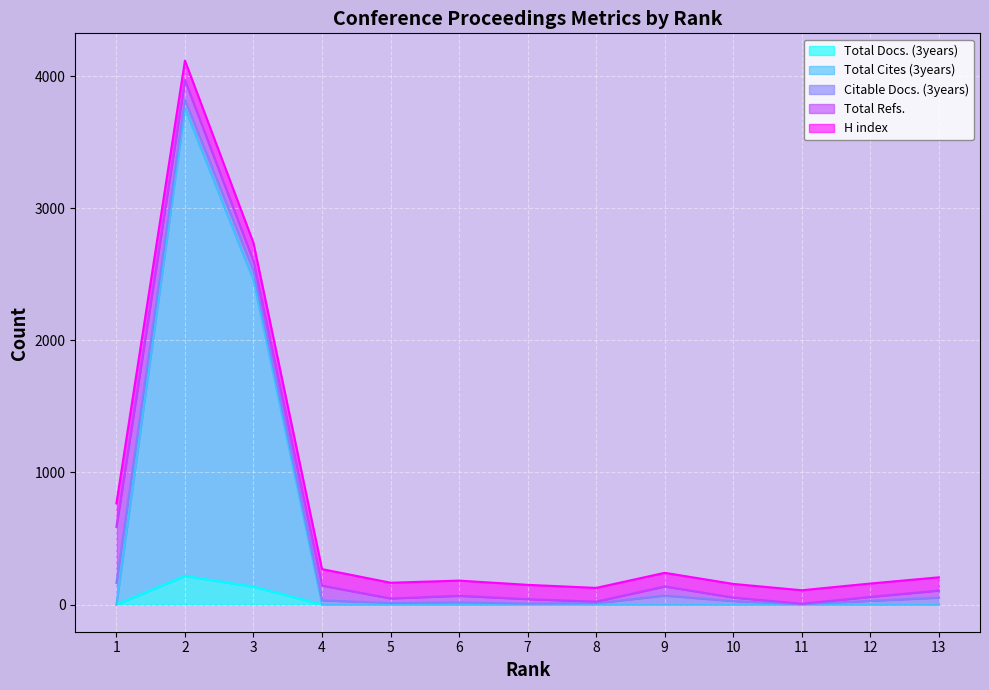

After their last crossing, which series has the higher values: Total Refs. or Total Docs. (3years)?

Total Refs.